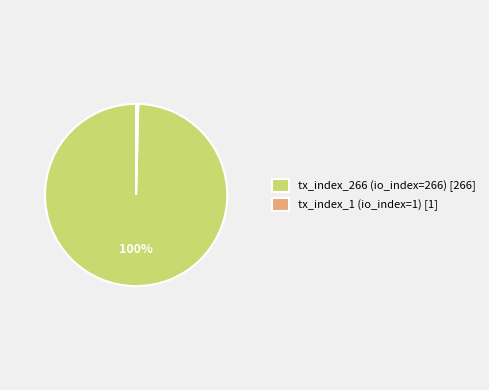

What is the majority slice?

tx_index_266